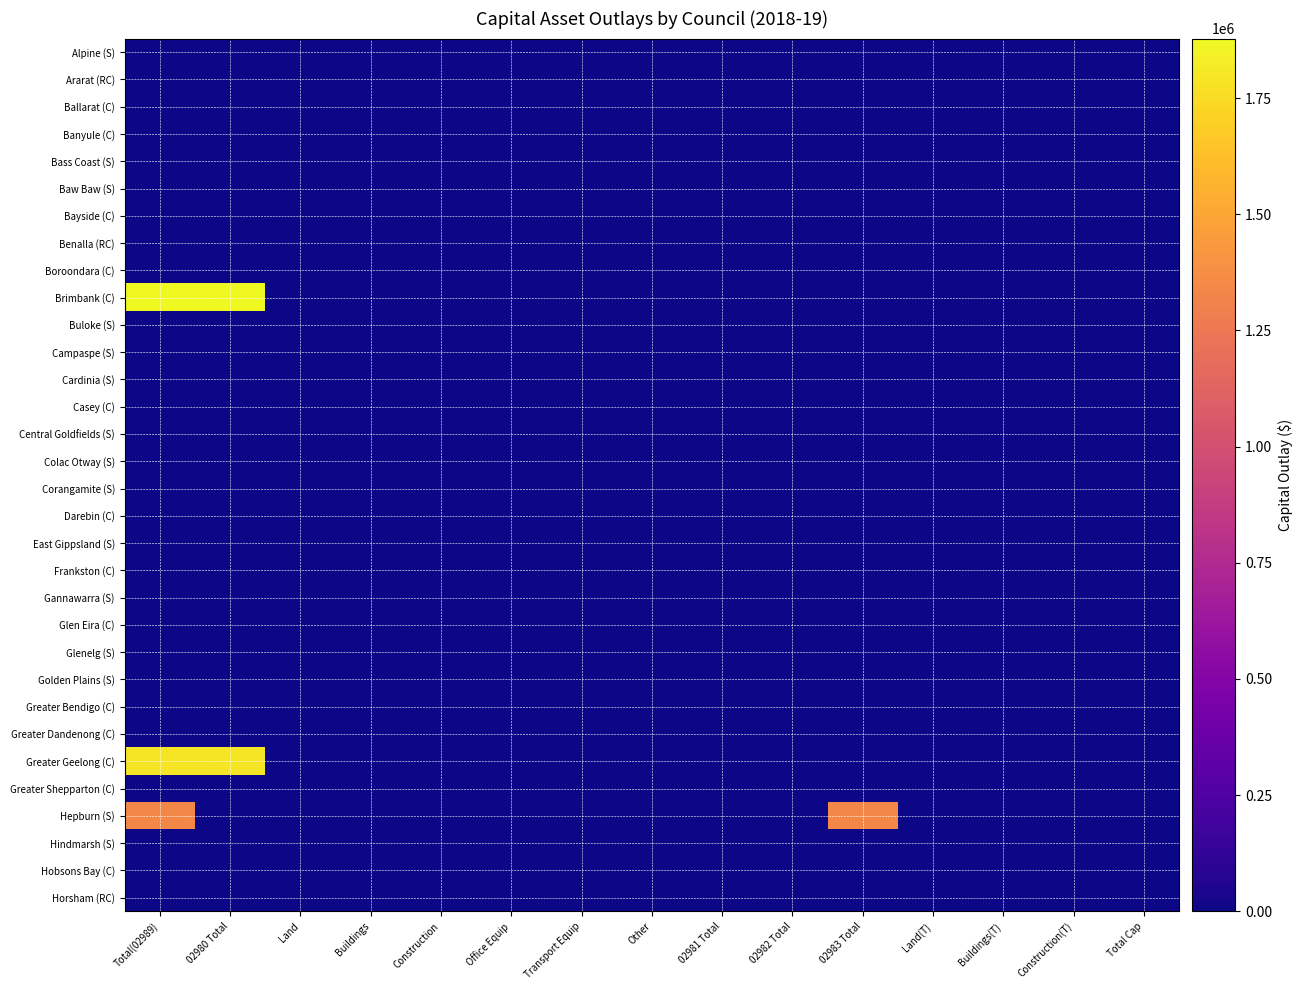

At which category is the sum across all series the highest?

Total(02989)